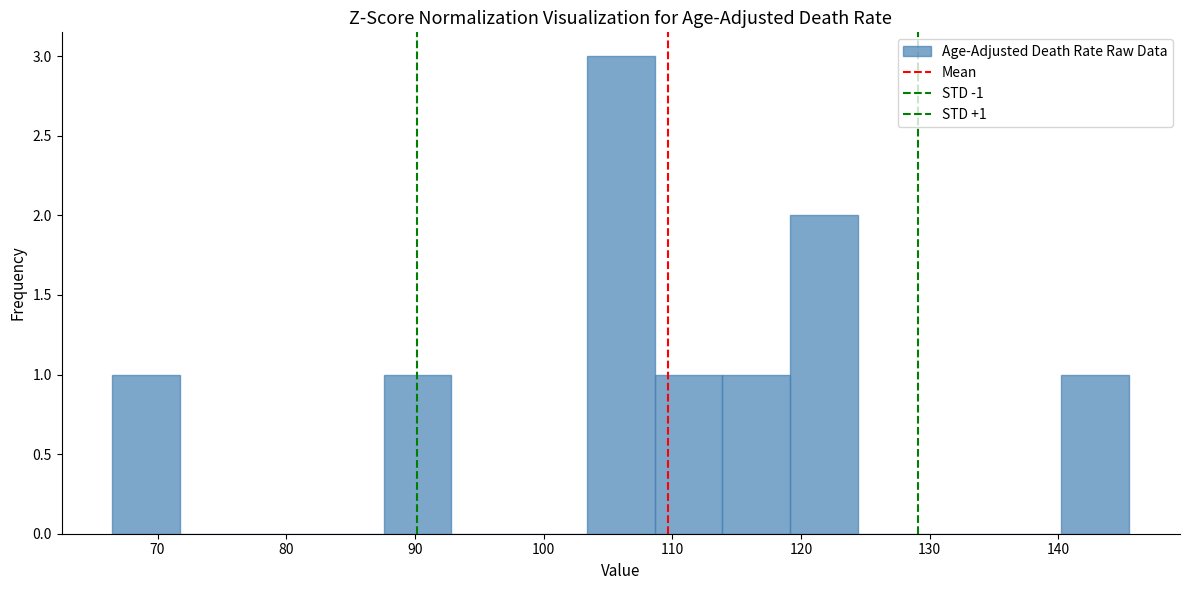

Over which range of the x-axis is the bar tallest?

103 to 109